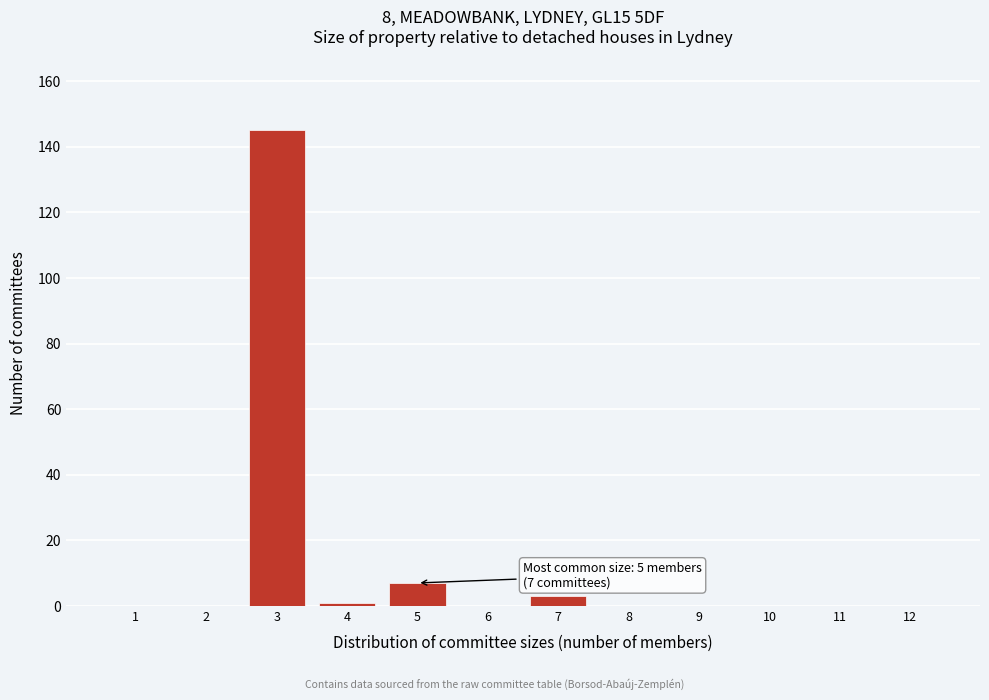

Reading left to right, extract all data points from this chart.

1=0	2=0	3=145	4=1	5=7	6=0	7=3	8=0	9=0	10=0	11=0	12=0